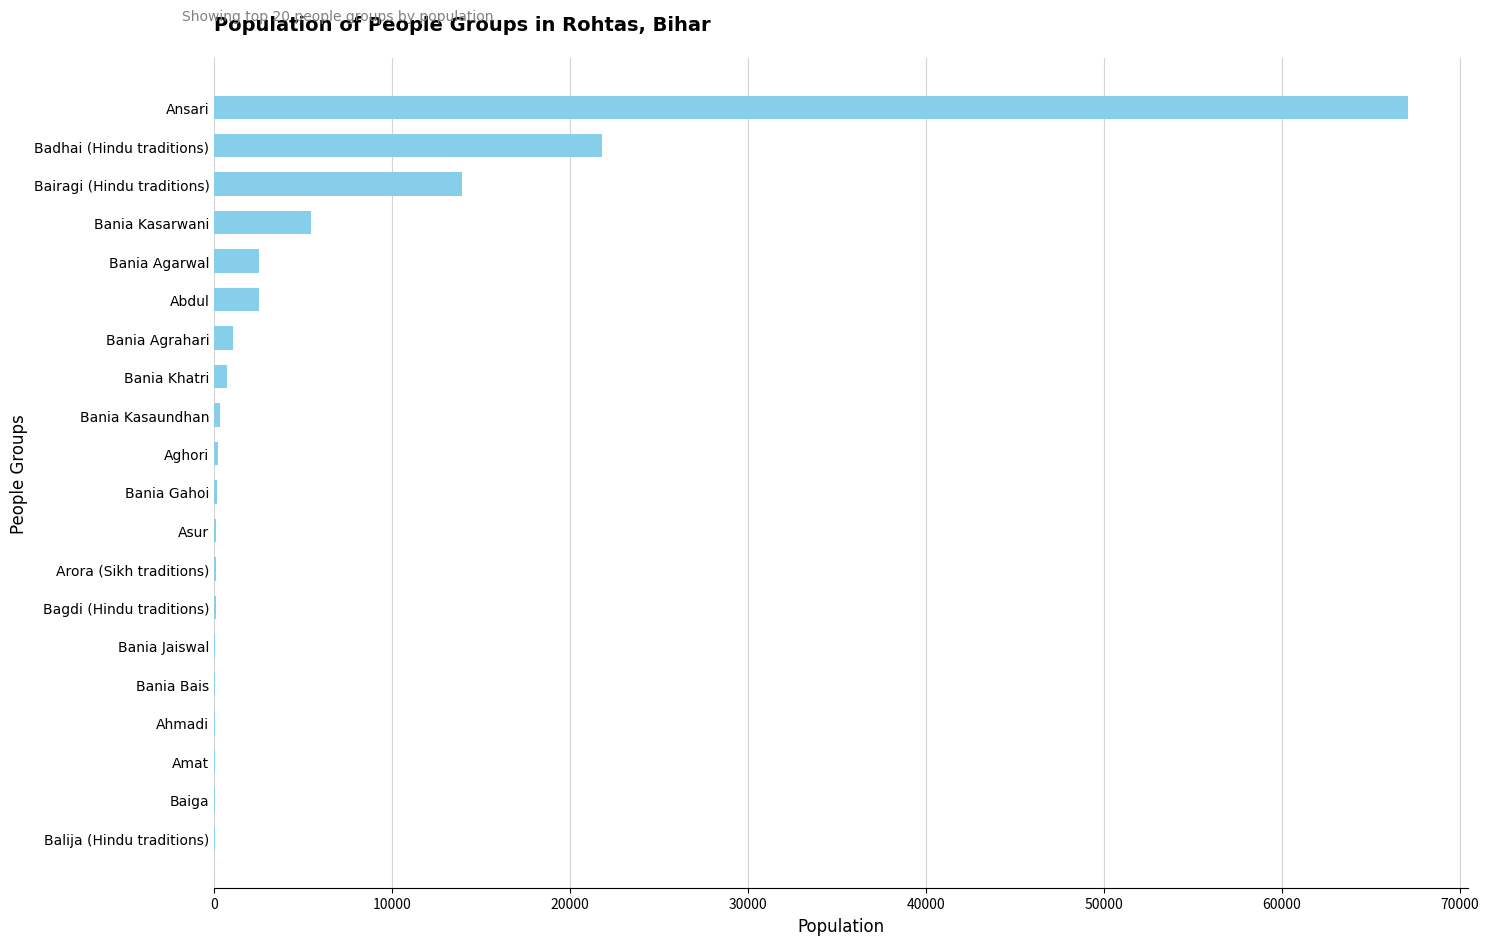

Which has a higher value, Bania Kasaundhan or Bania Agarwal?

Bania Agarwal